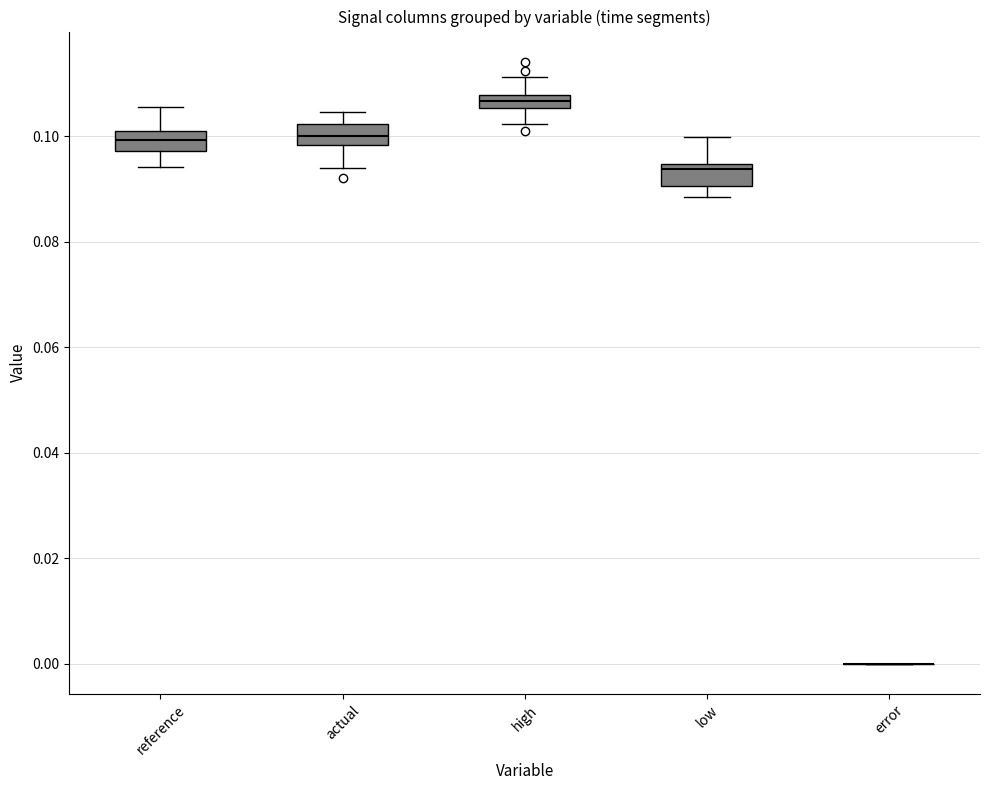

Where is the upper edge of the box for high on the y-axis? The values are not printed on the chart, so give them approximately, as read against the axis.

0.108